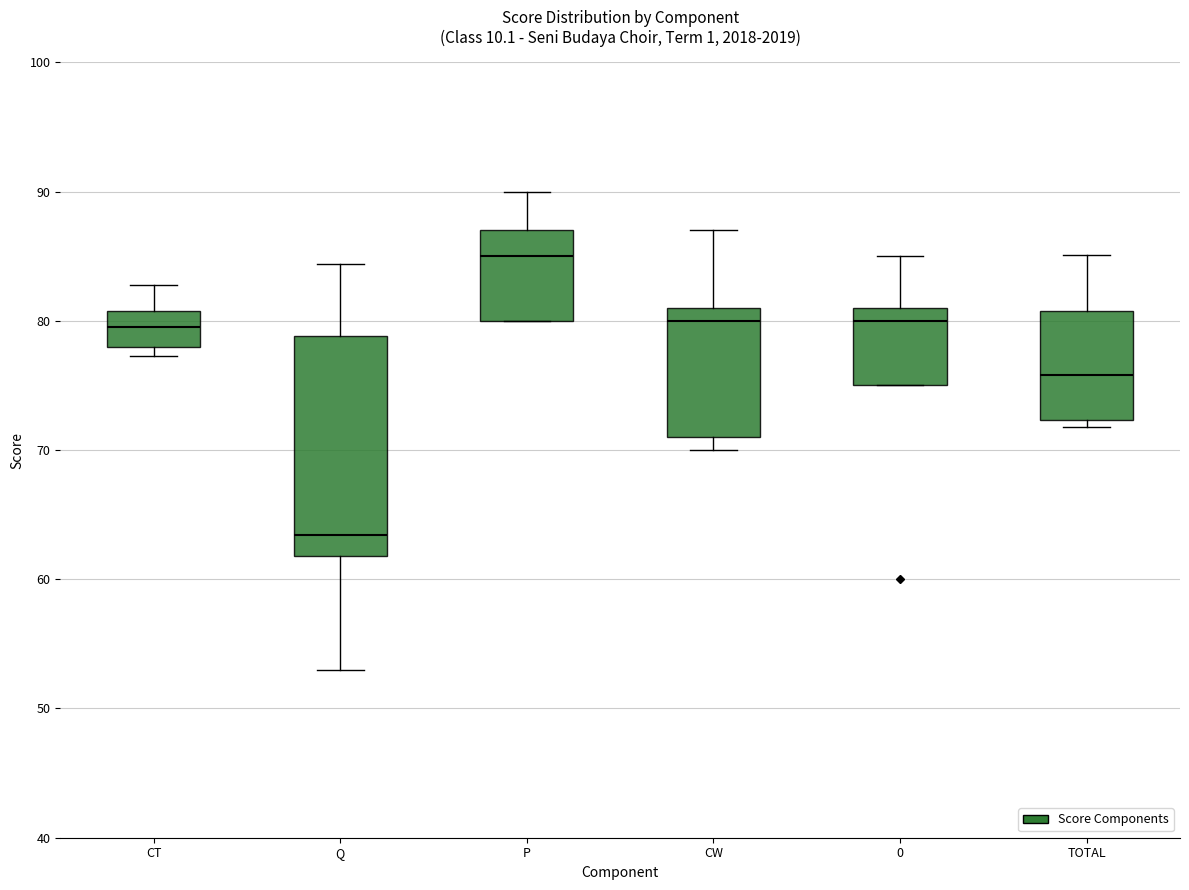

Where does the median line of the box for 0 sit on the y-axis? The values are not printed on the chart, so give them approximately, as read against the axis.

80